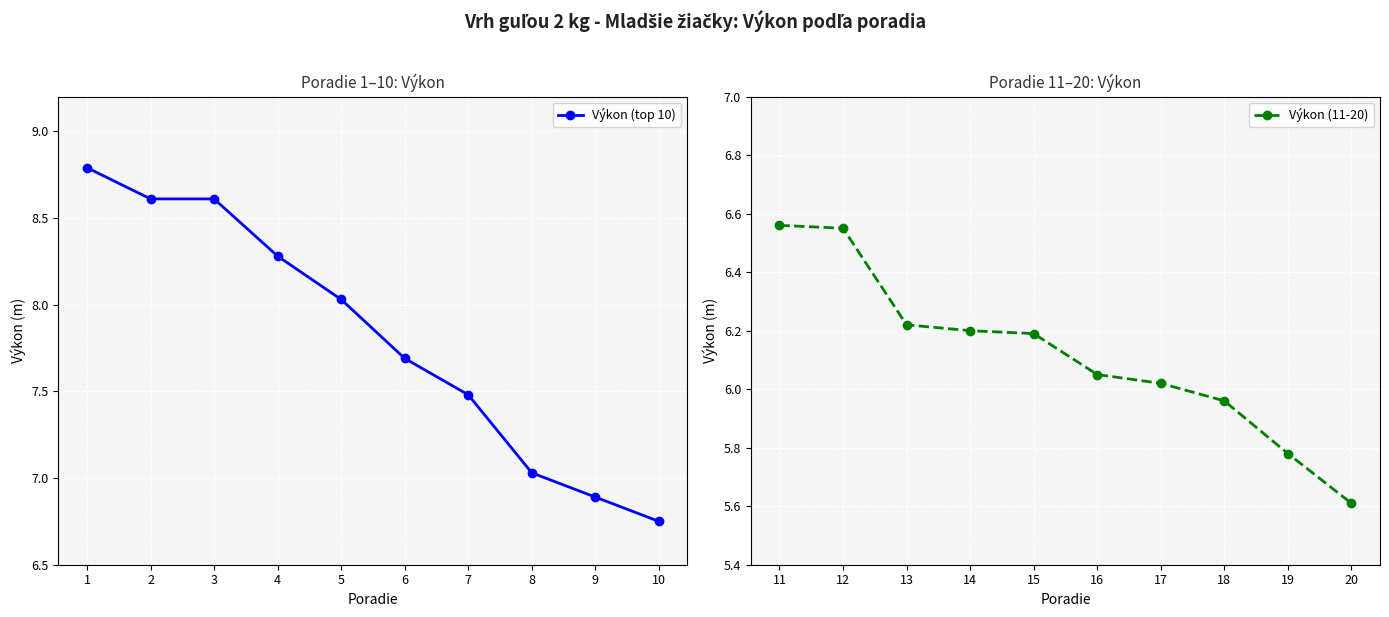

At which label does Výkon (top 10) first exceed 8?

1